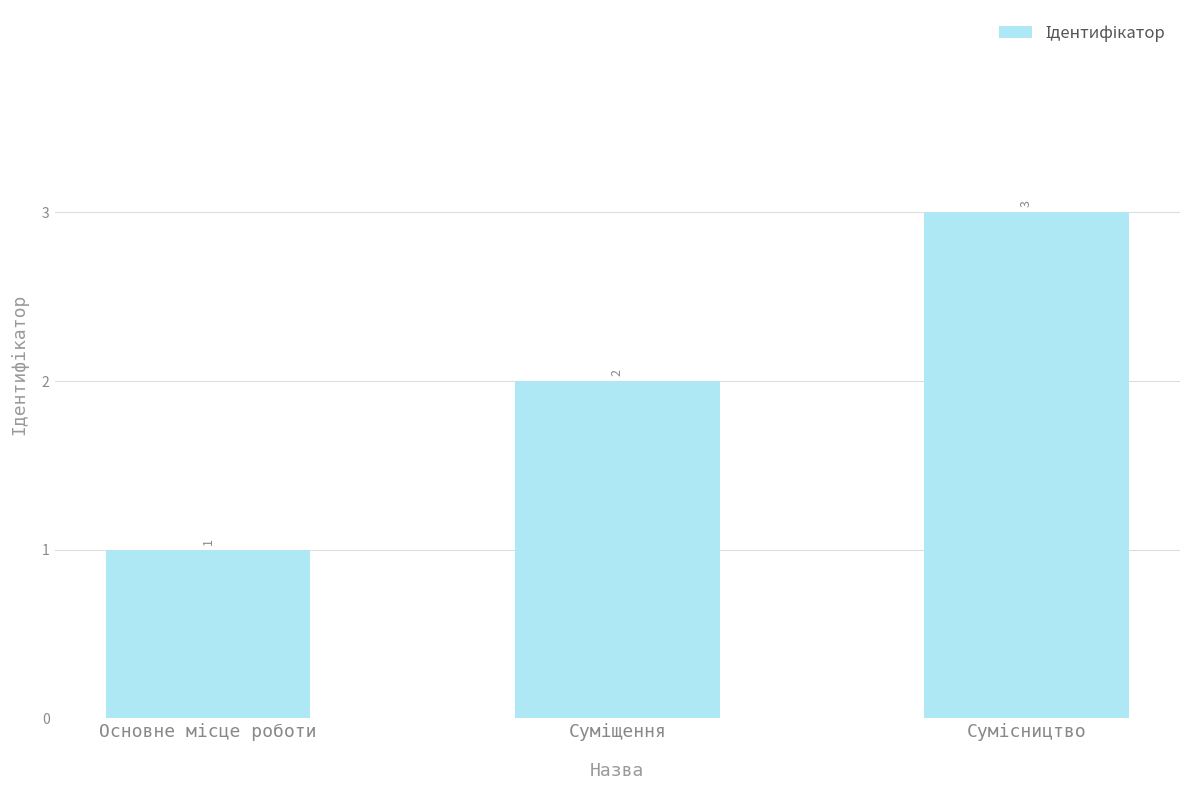

What is the sum of all values?

6